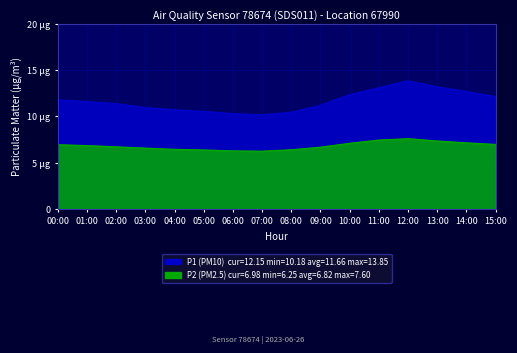

What is the greatest value displayed?

13.8